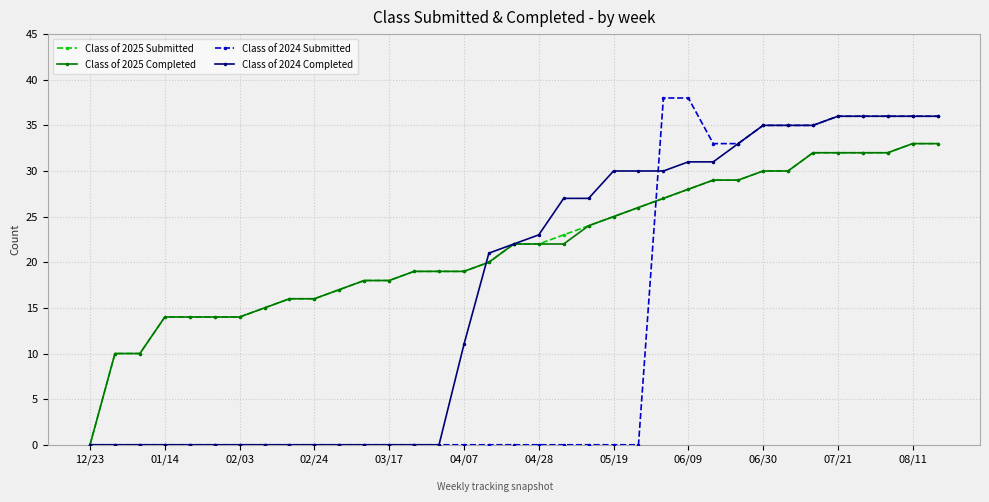

Which series has the widest spread of values?

Class of 2024 Submitted